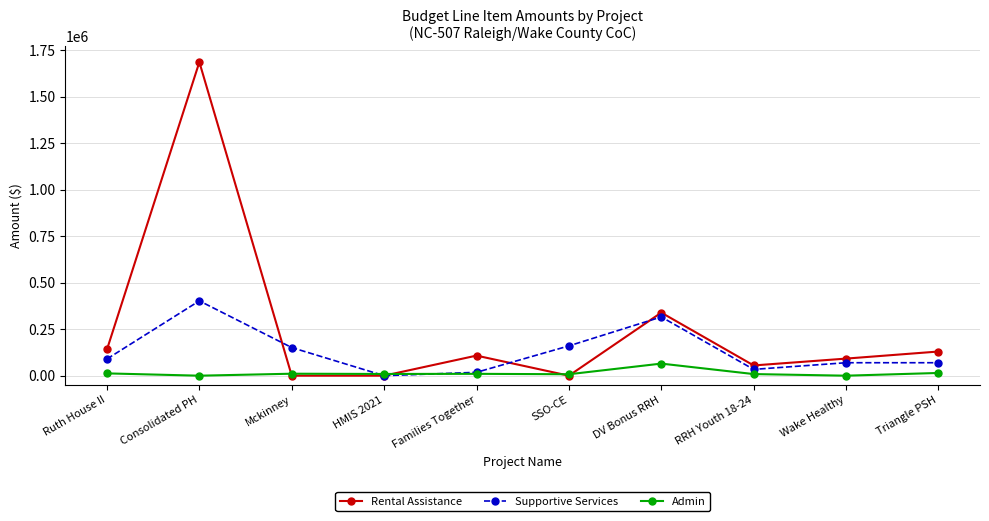

What are all the series names shown in the legend?

Rental Assistance, Supportive Services, Admin